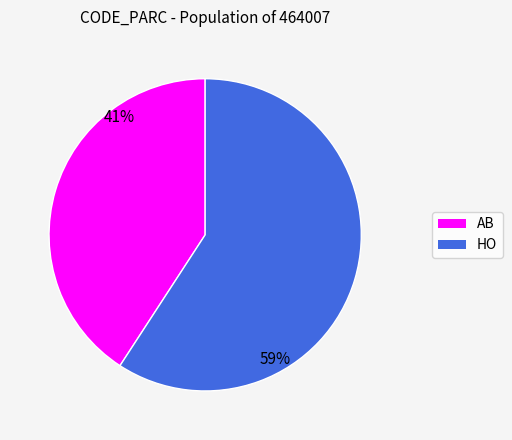

Is AB the majority of the pie?

No